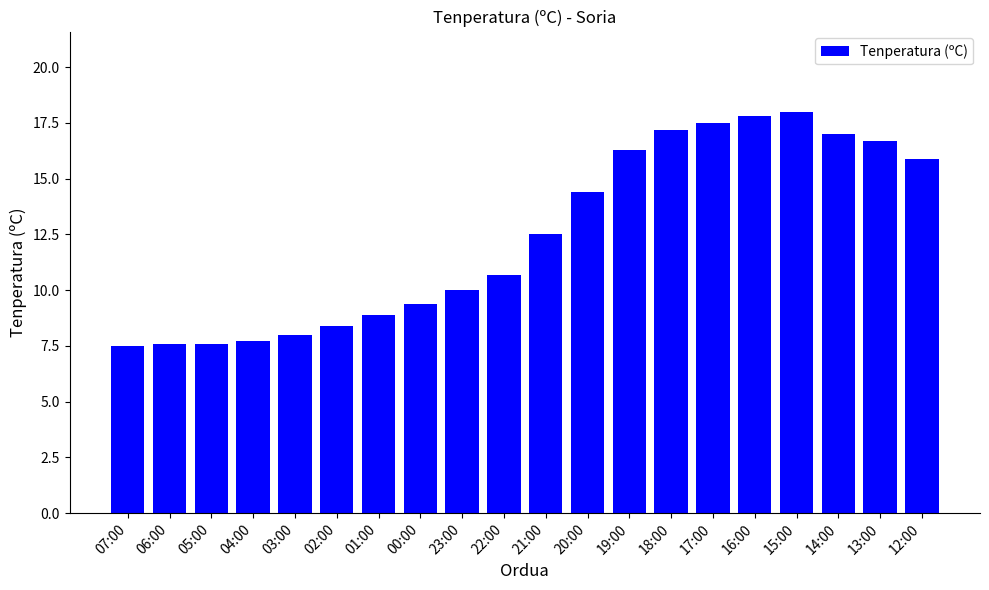

What is the maximum value shown in the chart?

18.0